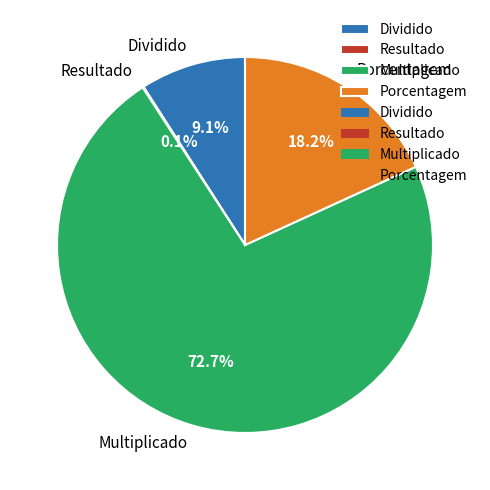

Which category has the biggest portion of the pie?

Multiplicado